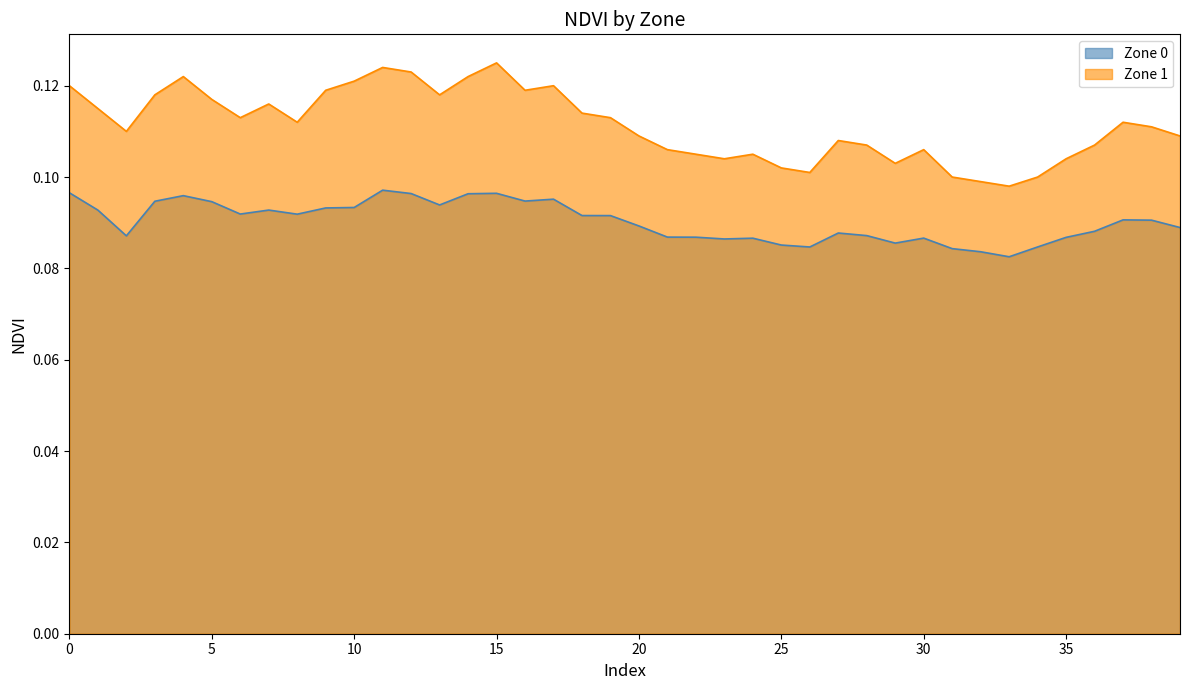

What is the label of the 6th point from the right?

34